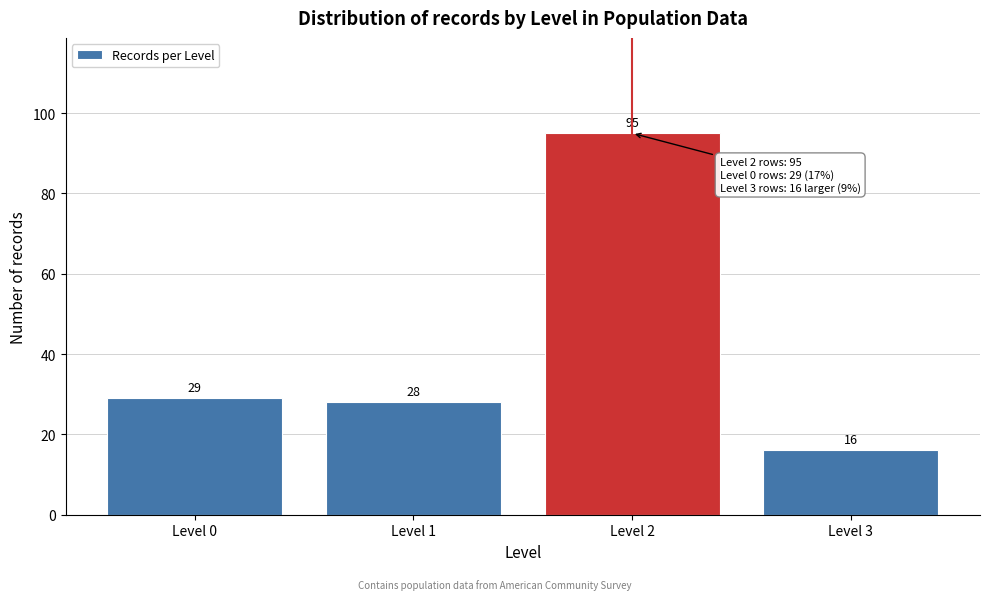

Reading left to right, list all the values displayed in this chart.

Level 0=29	Level 1=28	Level 2=95	Level 3=16